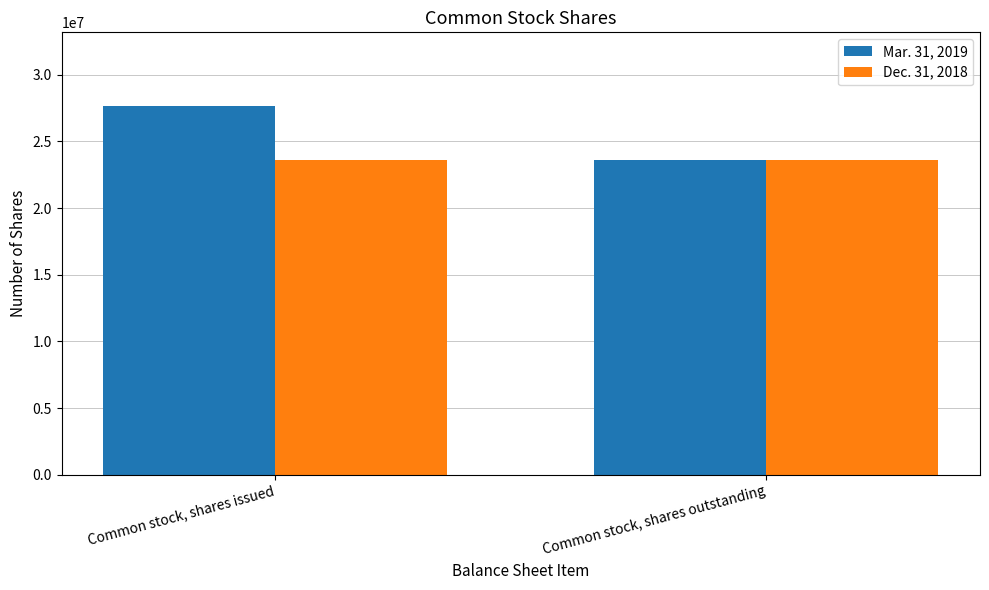

What is the label of the 1st bar from the right?

Common stock, shares outstanding